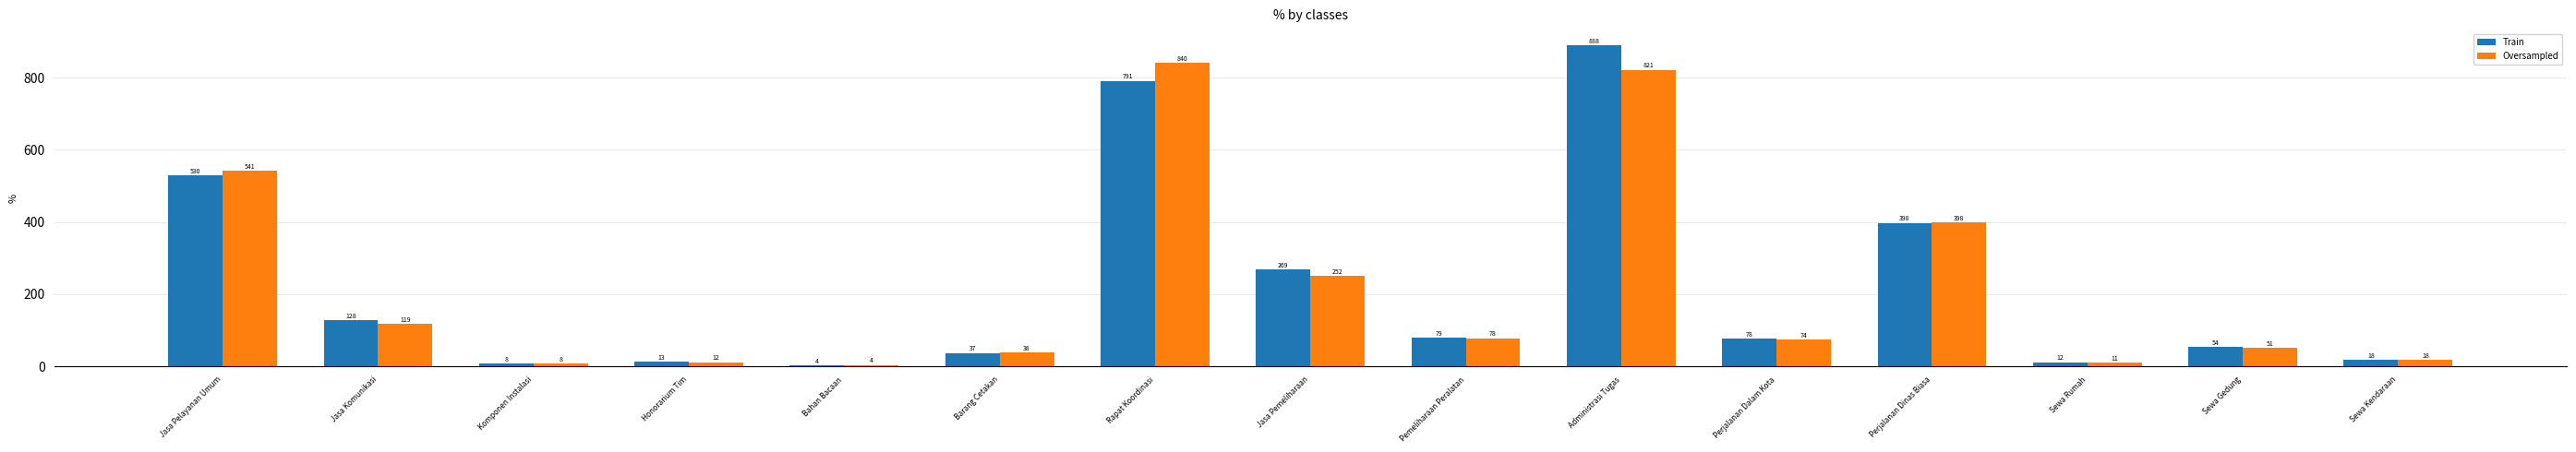

How many data points in Oversampled are less than 74?

7